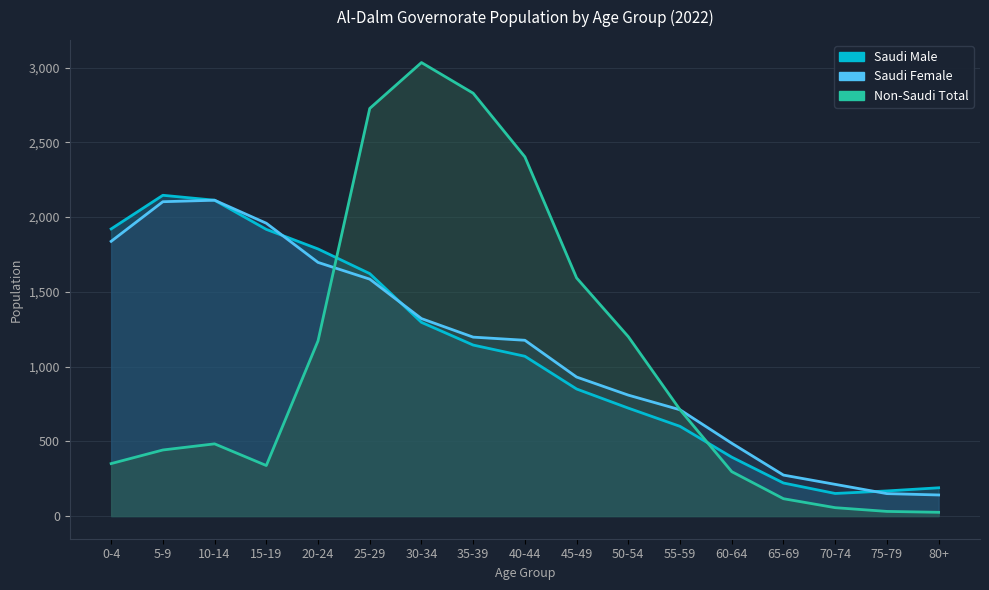

Which series changed the most between 5-9 and 55-59?

Saudi Male